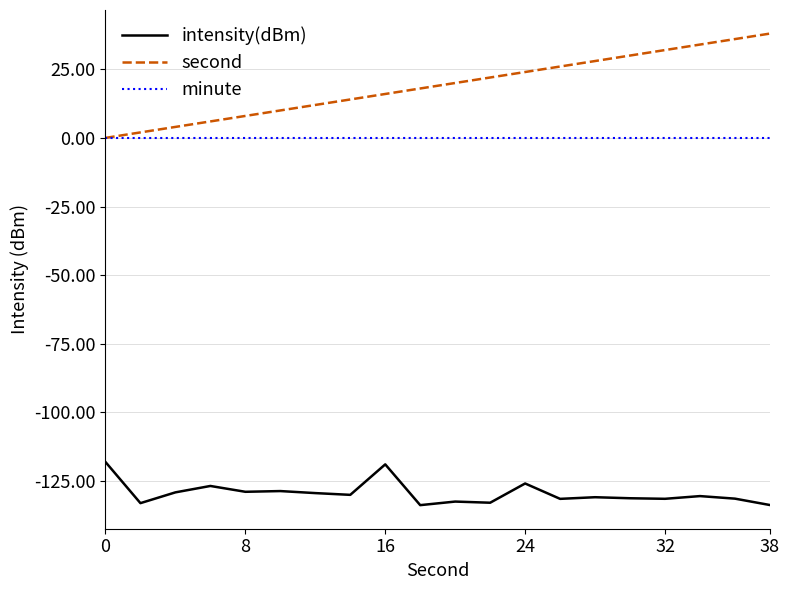

List the series in order of their peak value, highest first.

second, minute, intensity(dBm)